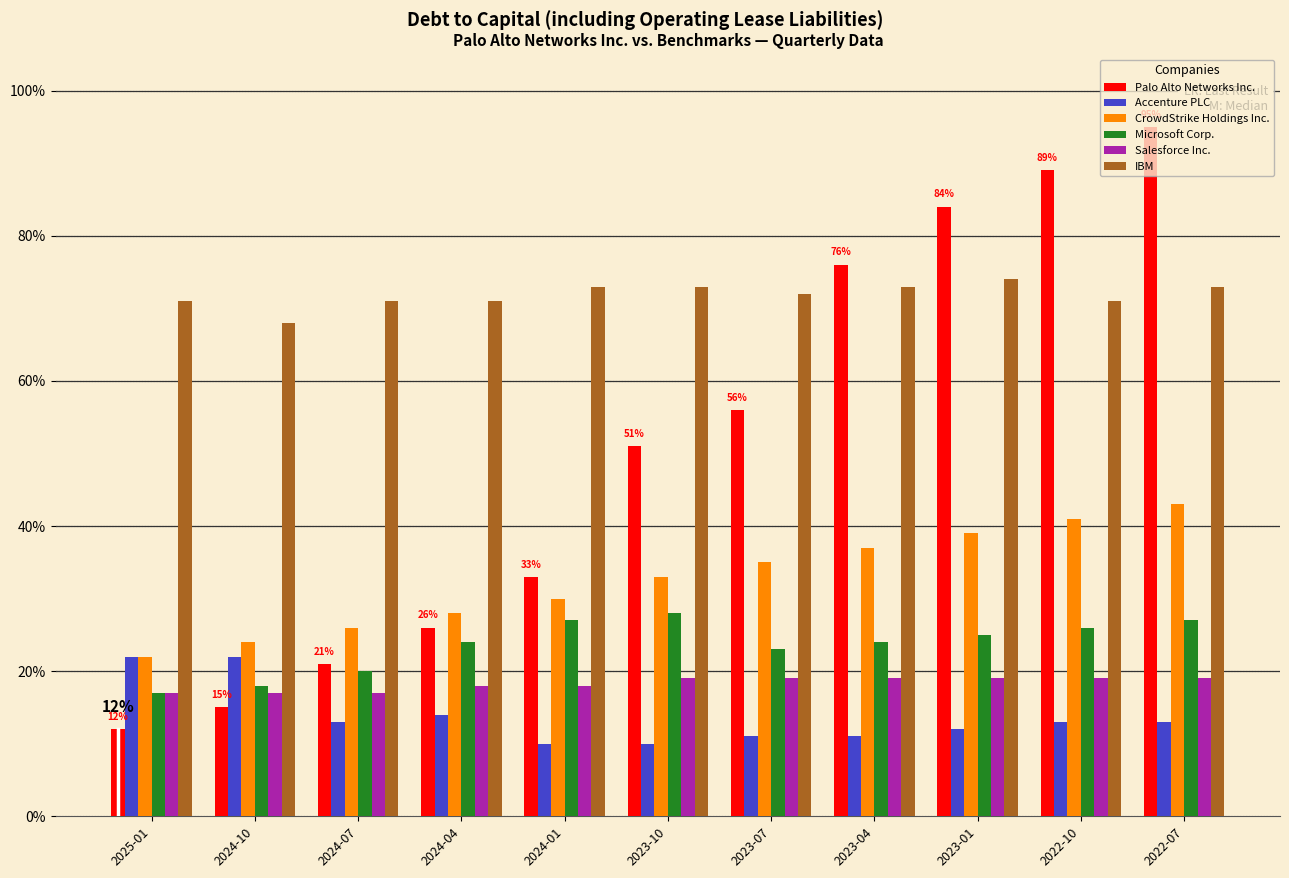

Are the bars horizontal?

No